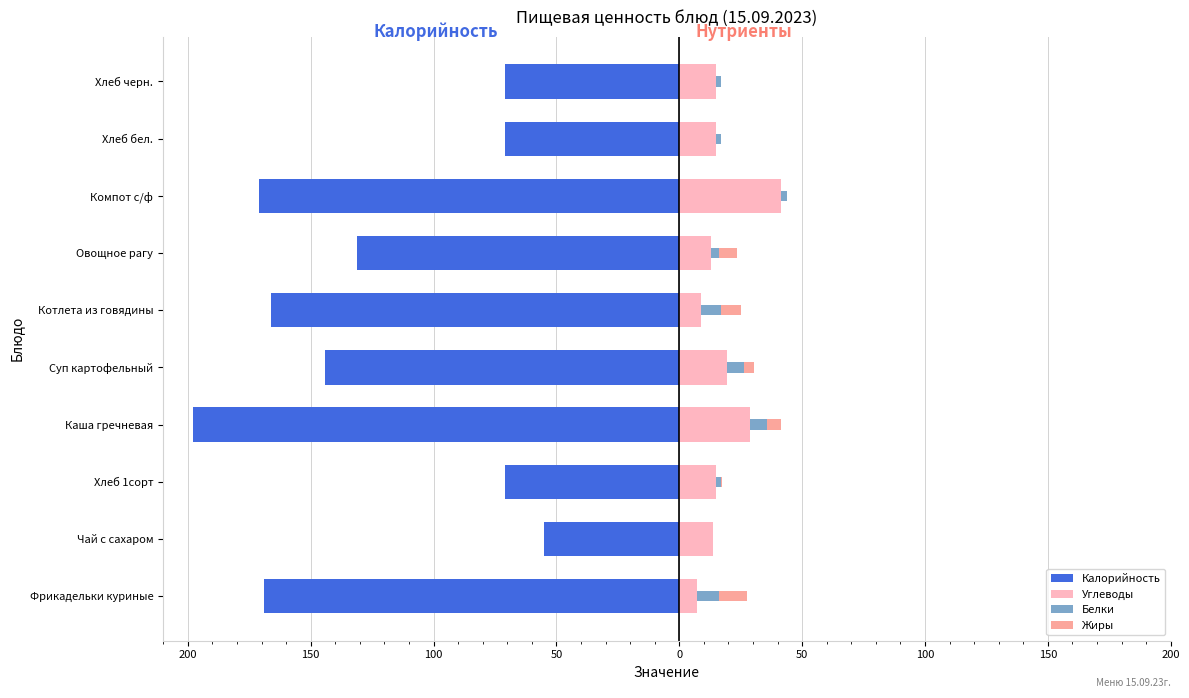

Reading left to right, what are all the values shown in this chart?

Калорийность: -169.0	-55.0	-71.0	-198.0	-144.0	-166.0	-131.0	-171.0	-71.0	-71.0
Углеводы: 7.4	13.7	14.9	28.6	19.5	9.0	13.1	41.4	15.0	15.0
Белки: 8.7	0.2	2.3	7.1	6.7	8.0	2.9	2.4	2.0	2.0
Жиры: 11.6	0.0	0.3	5.8	4.2	8.0	7.5	0.1	0.0	0.0